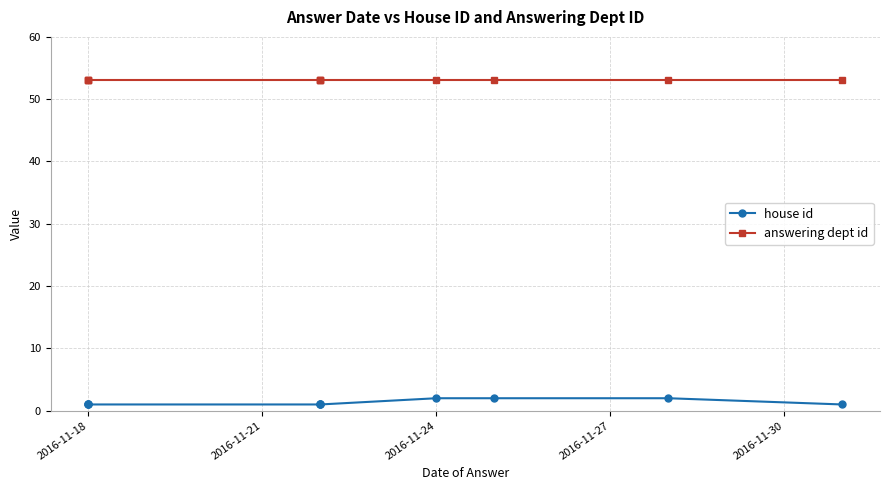

List the series in order of their overall mean, highest first.

answering dept id, house id